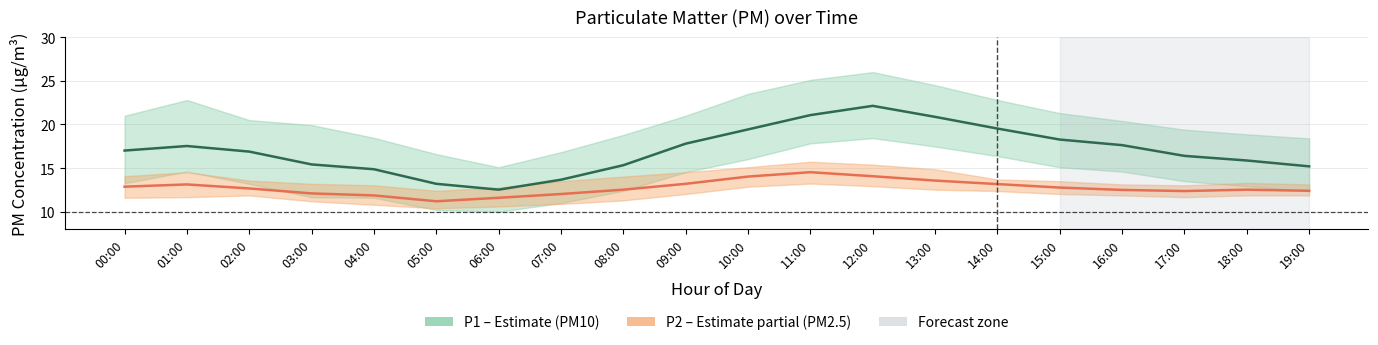

Rank the series by their maximum value, from highest to lowest.

P1 (PM10), P2 (PM2.5)